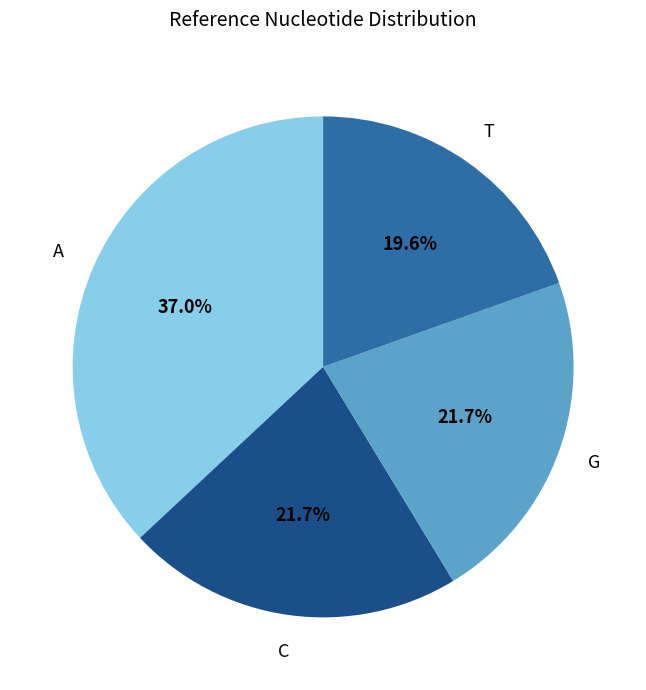

Is there a majority slice in this chart?

No